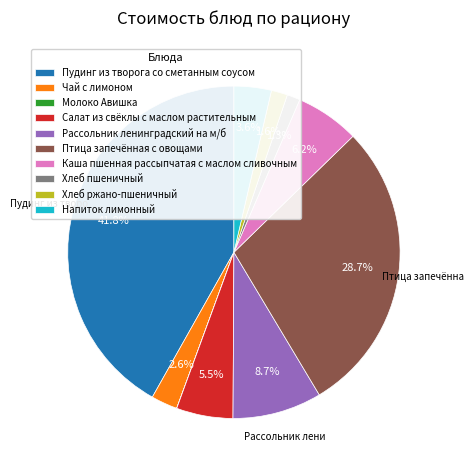

The Хлеб пшеничный slice represents 11% of the pie. True or false?

False